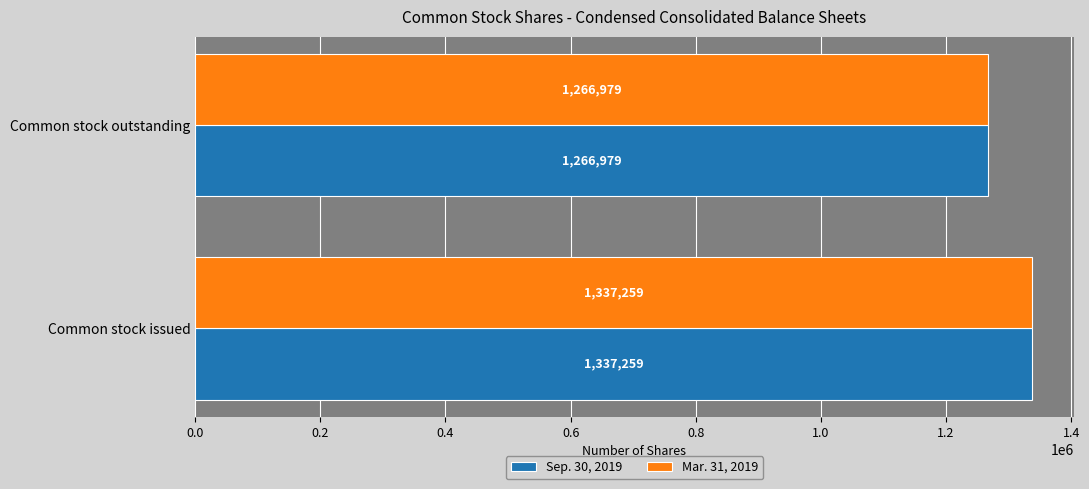

What is the smallest value displayed?

1266979